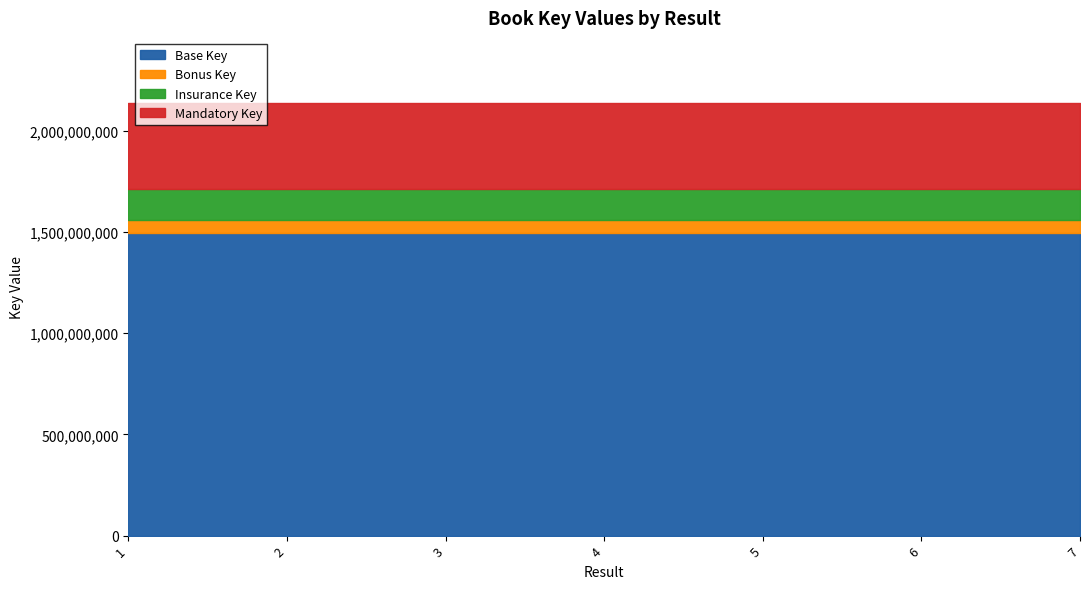

Which label corresponds to the largest value in the chart?

2